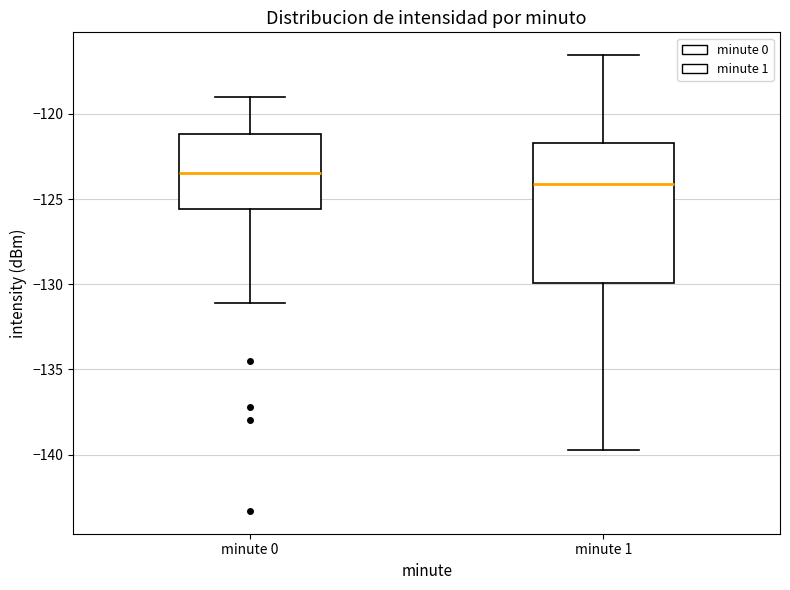

Reading left to right, transcribe this box plot: for each box, give where its median line is, the range the box spans, and where its two whiskers end, as read against the y-axis. The values are not printed on the chart, so give them approximately, as read against the axis.

minute 0: median -123.5, box -125.5 to -121.0, whiskers -131.0 to -119.0
minute 1: median -124.0, box -130.0 to -121.5, whiskers -139.5 to -116.5